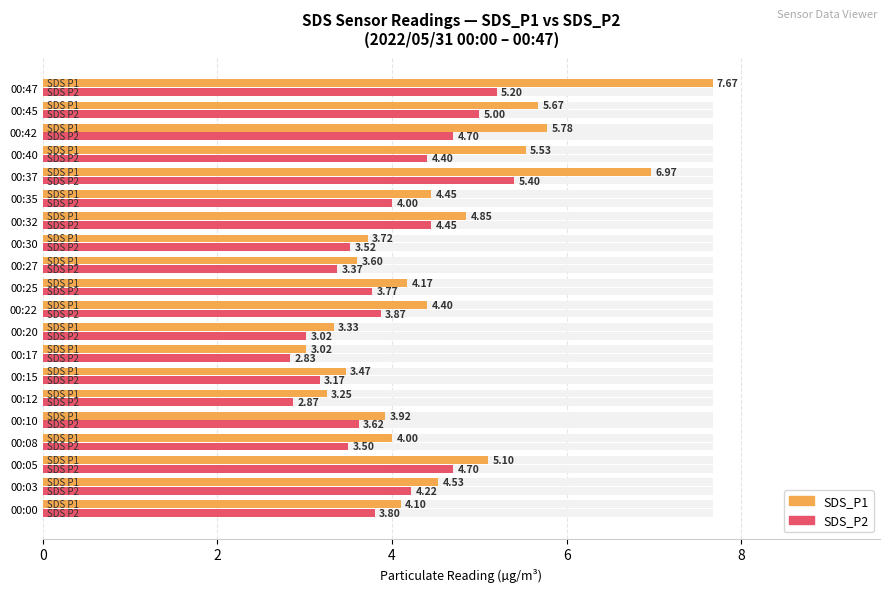

How many groups of bars are there?

20